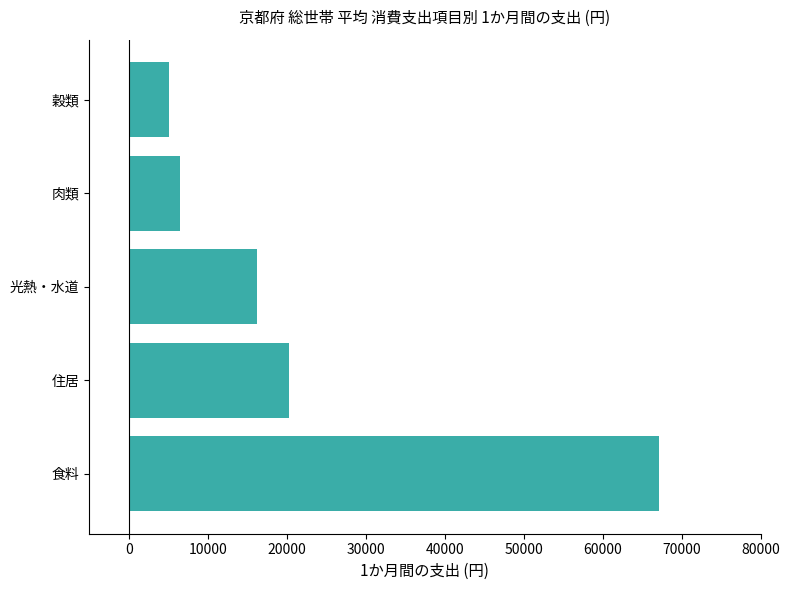

What is the change in value from 光熱・水道 to 穀類?

-11208